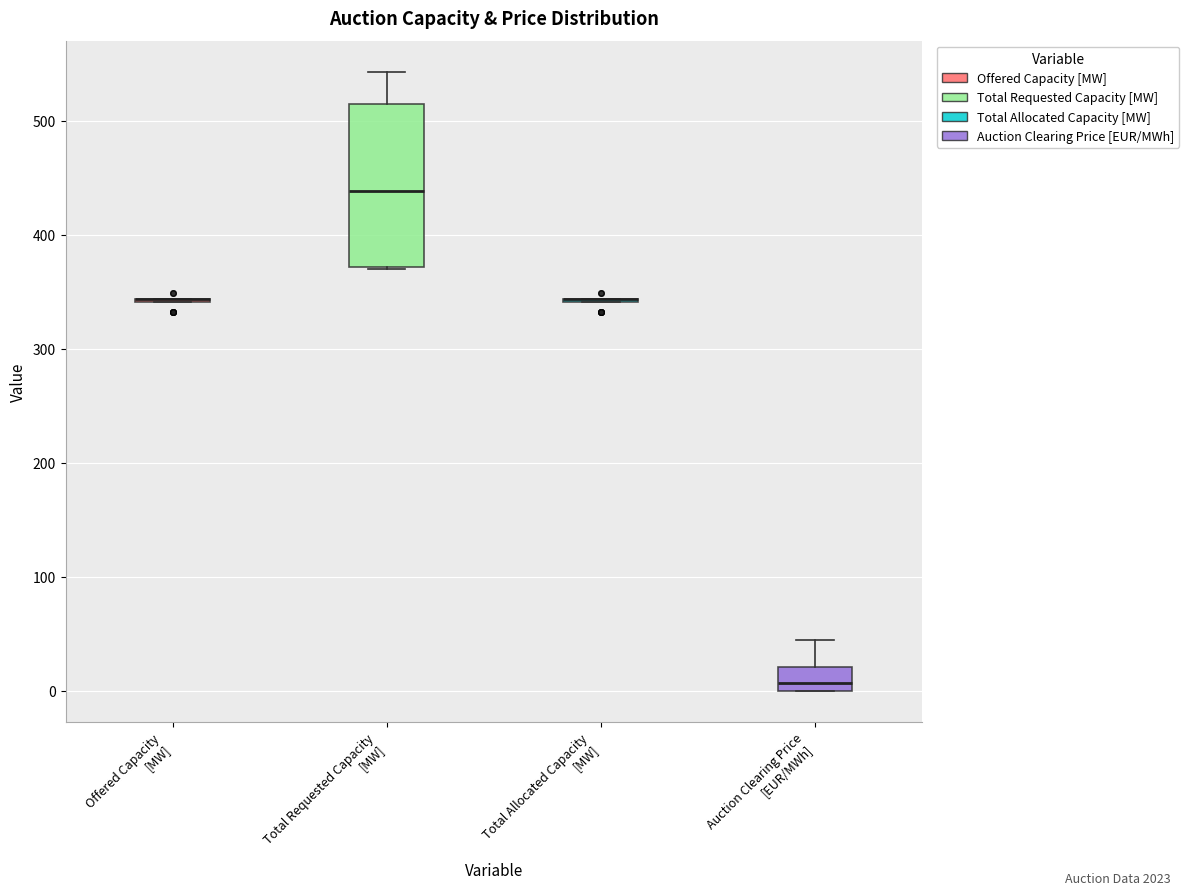

Where is the upper edge of the box for Auction Clearing Price [EUR/MWh] on the y-axis? The values are not printed on the chart, so give them approximately, as read against the axis.

20